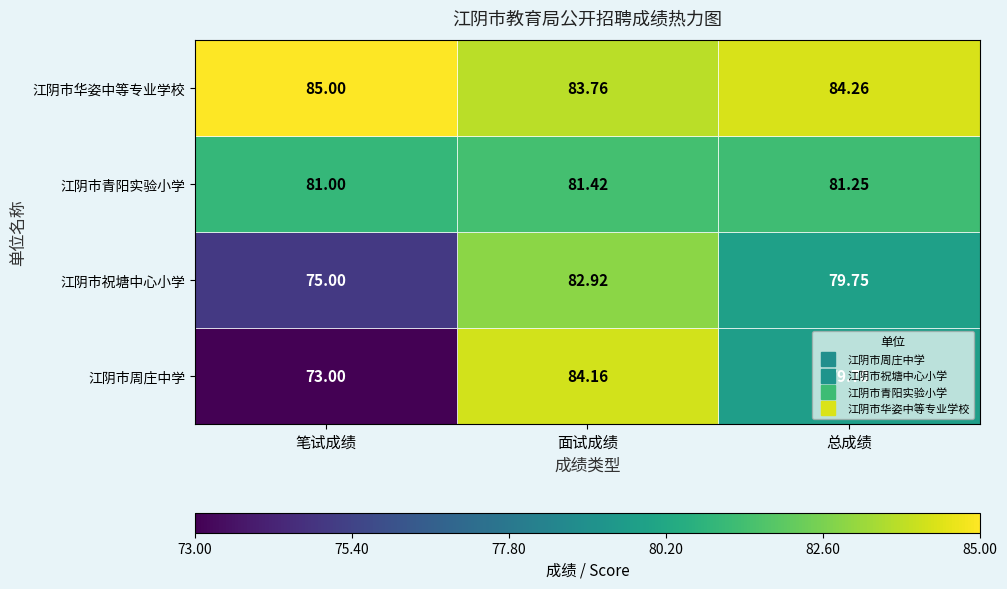

Where does the 江阴市华姿中等专业学校 series first go above 84?

笔试成绩